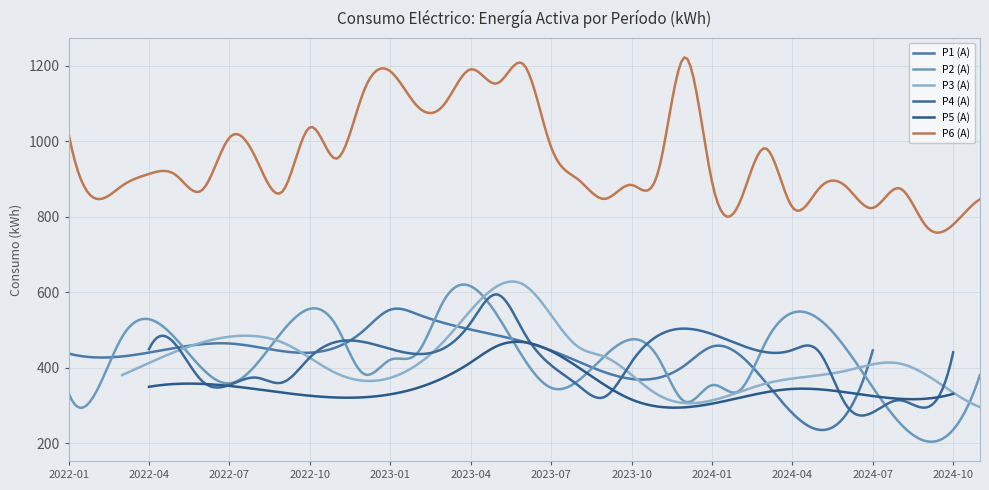

The value of P2 (A) at 2024-07 is 348.0. True or false?

True